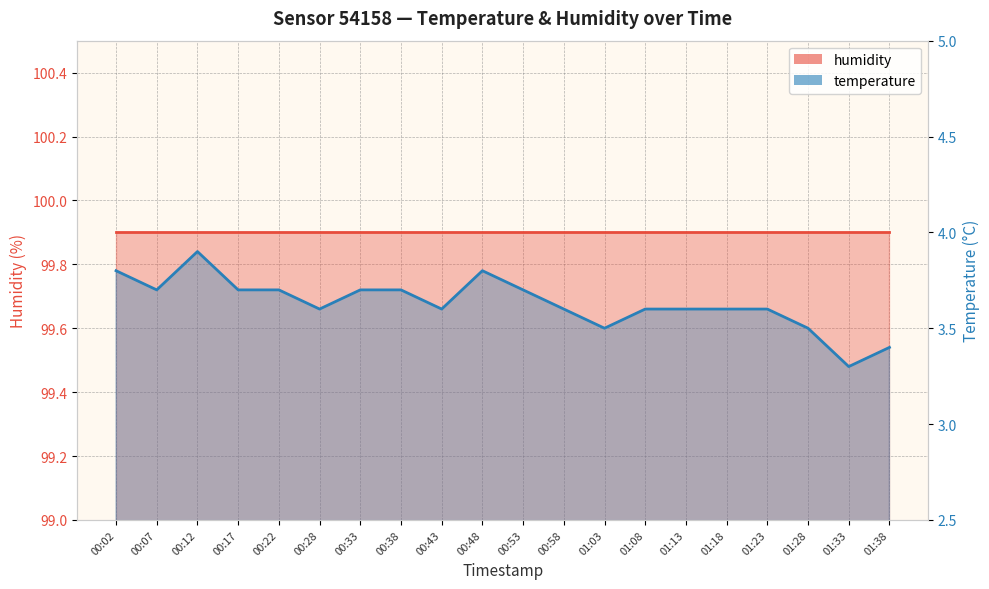

What is the label of the 11th point from the right?

00:48